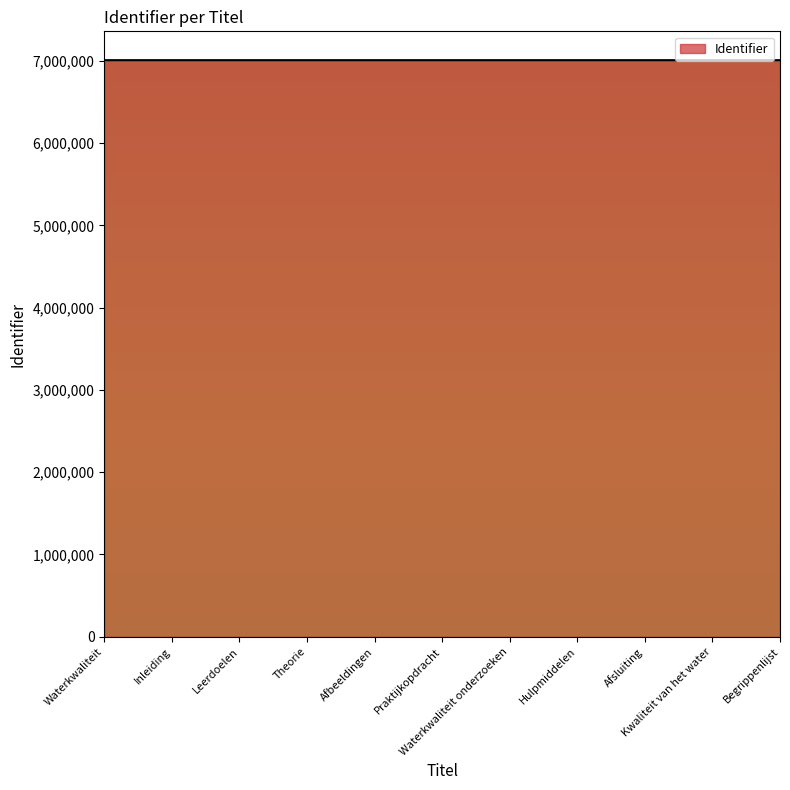

What is the maximum value shown in the chart?

7006793